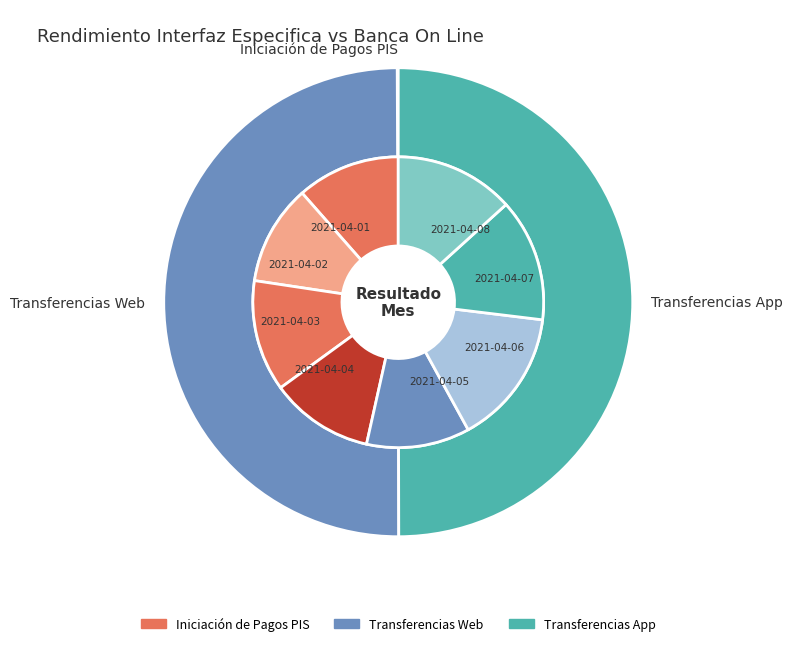

Which series has the largest range (max minus min)?

Transferencias Web